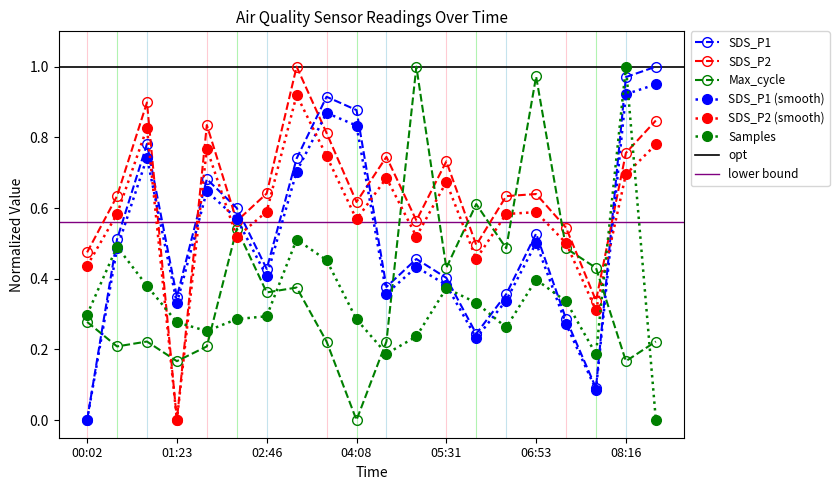

How many data points in SDS_P2 are above 0?

19